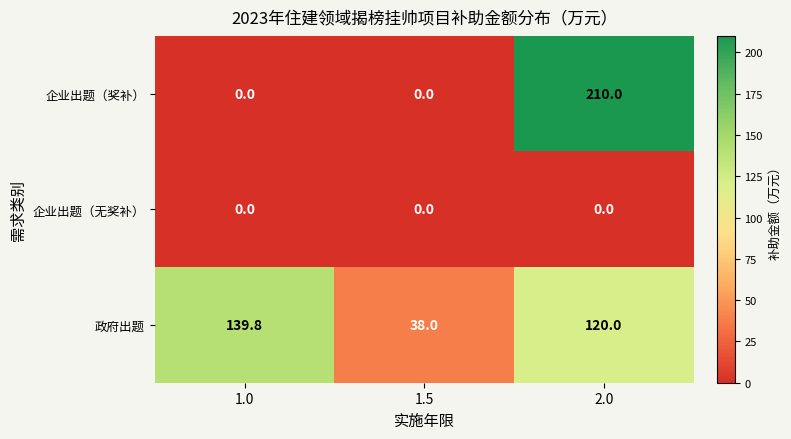

Where does the 政府出题 series first go above 120?

1.0